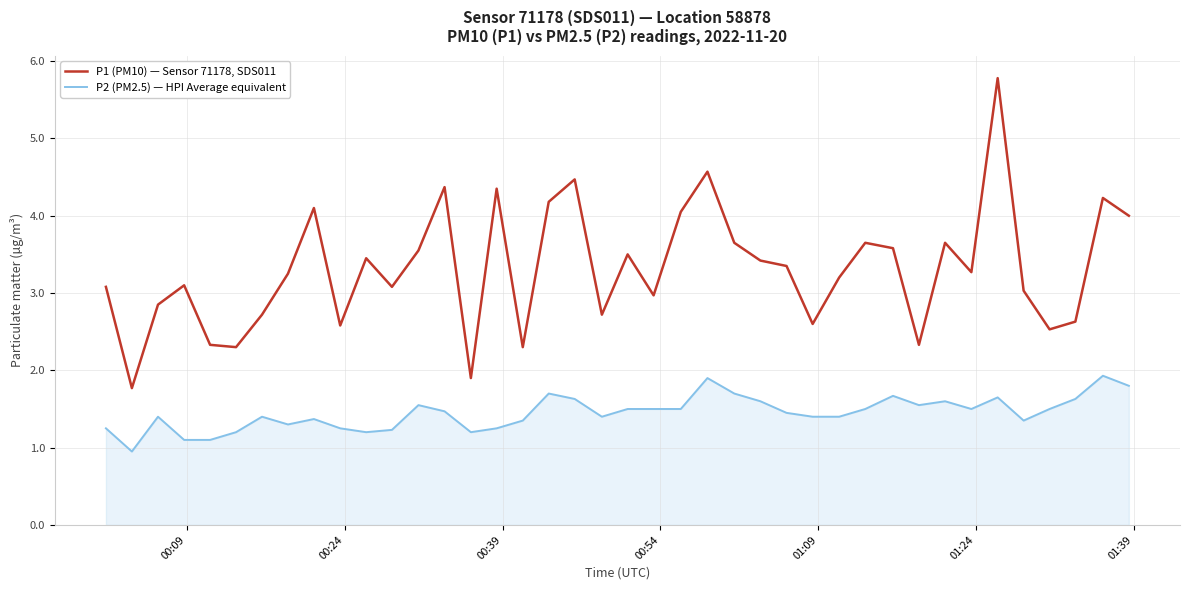

Which series has the largest range (max minus min)?

P1 (PM10) — Sensor 71178, SDS011